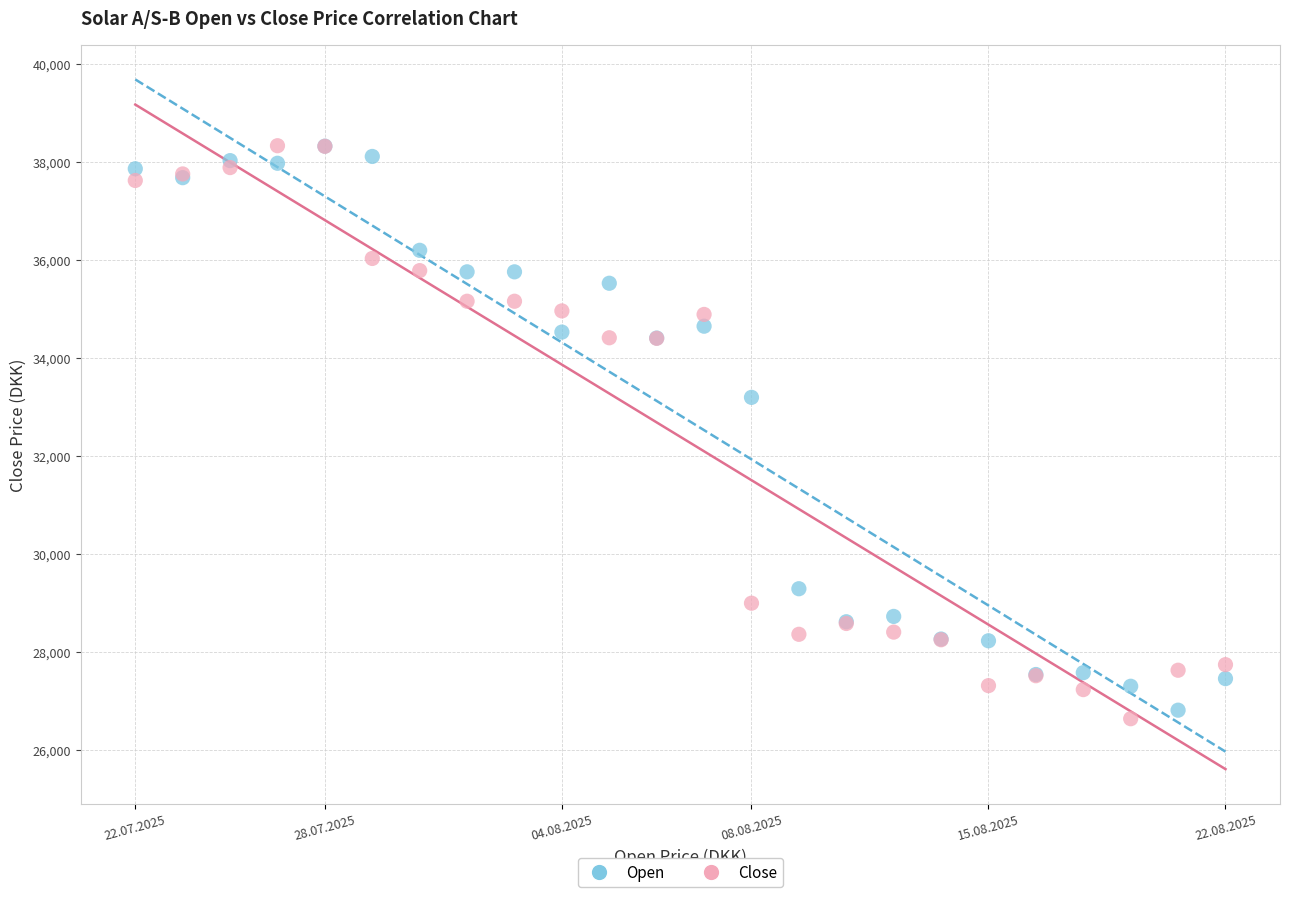

Which series contains the lowest Y value?

Close